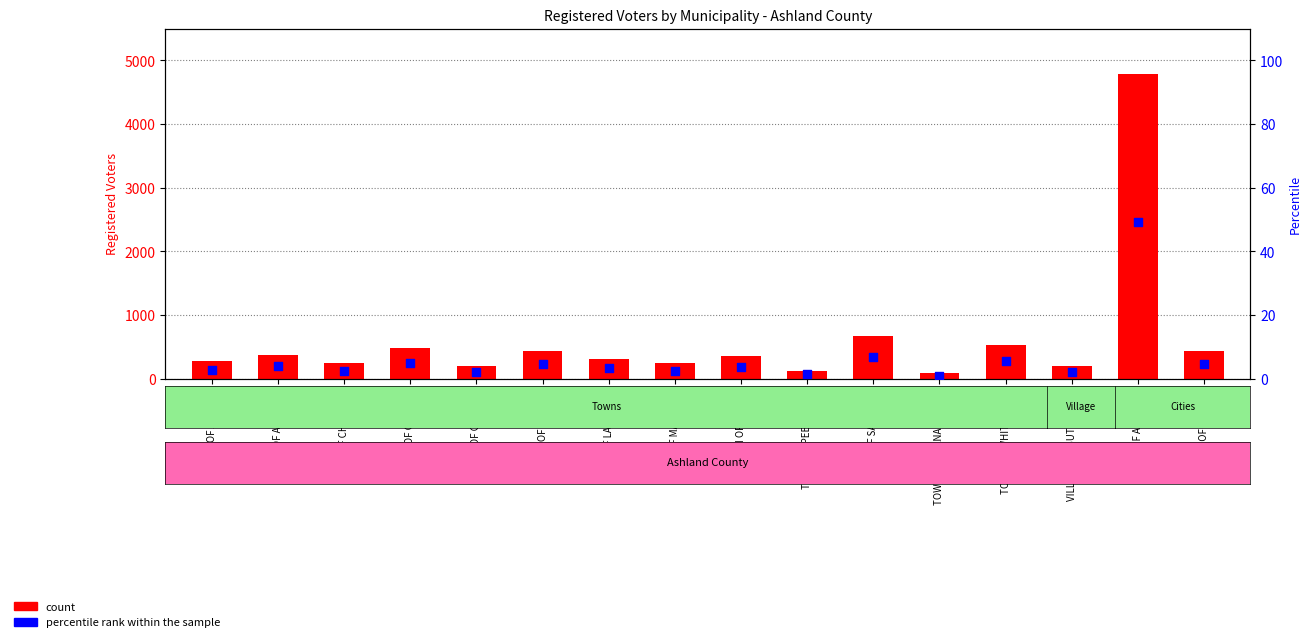

Is the value of percentile rank within the sample at TOWN OF PEEKSVILLE greater than the value of count at TOWN OF MORSE?

No